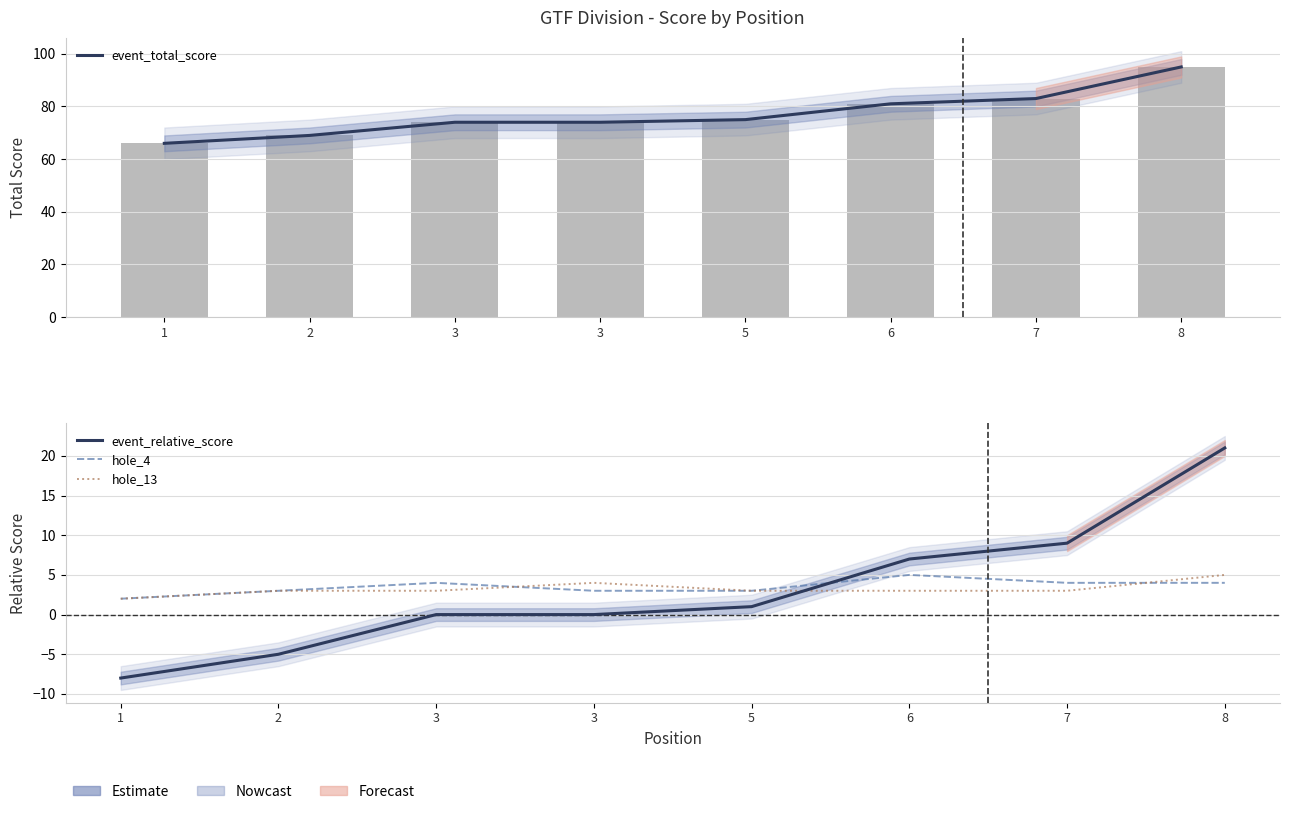

Is the value of event_total_score at 3 greater than the value of hole_4 at 8?

Yes